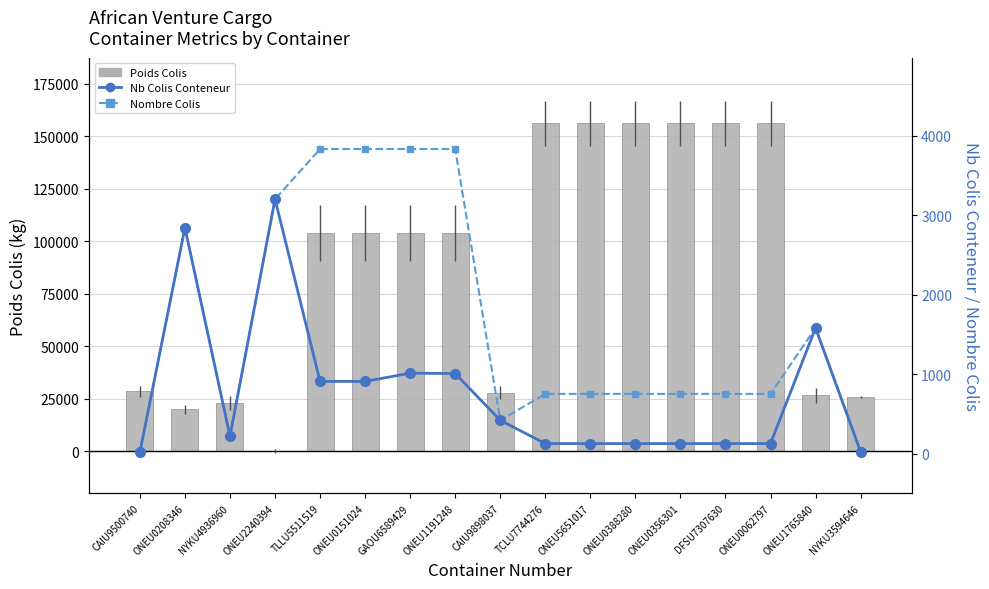

What is the label of the 7th bar from the left?

GAOU6589429